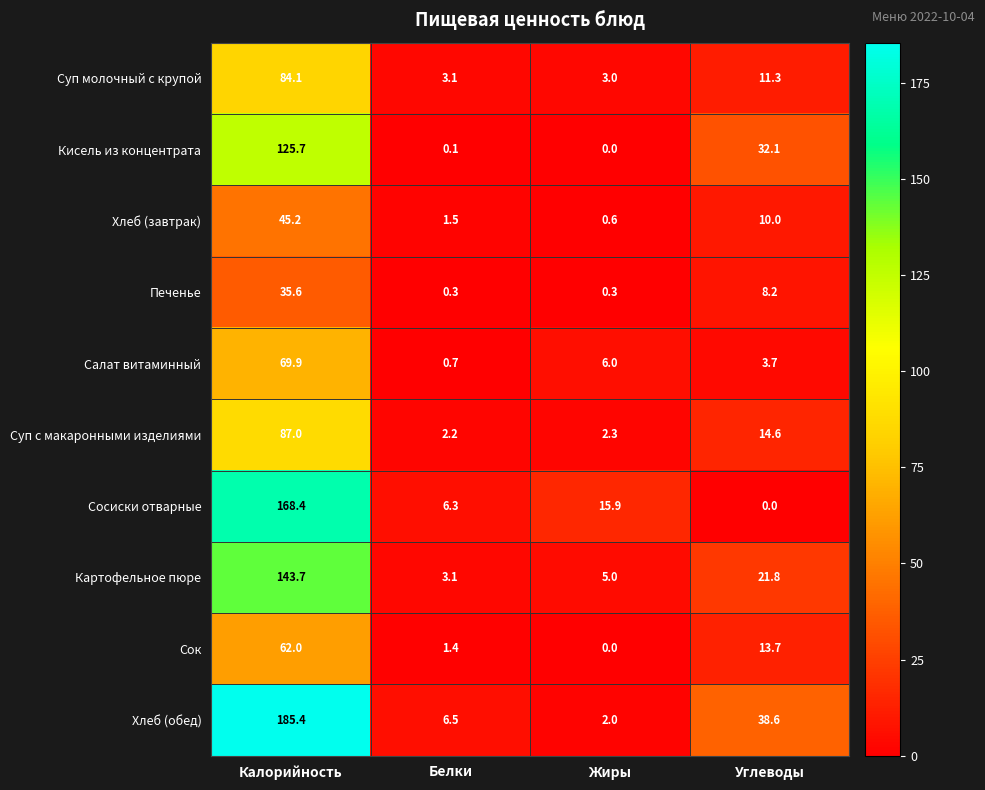

List the labels in order of Картофельное пюре value, smallest first.

Белки, Жиры, Углеводы, Калорийность